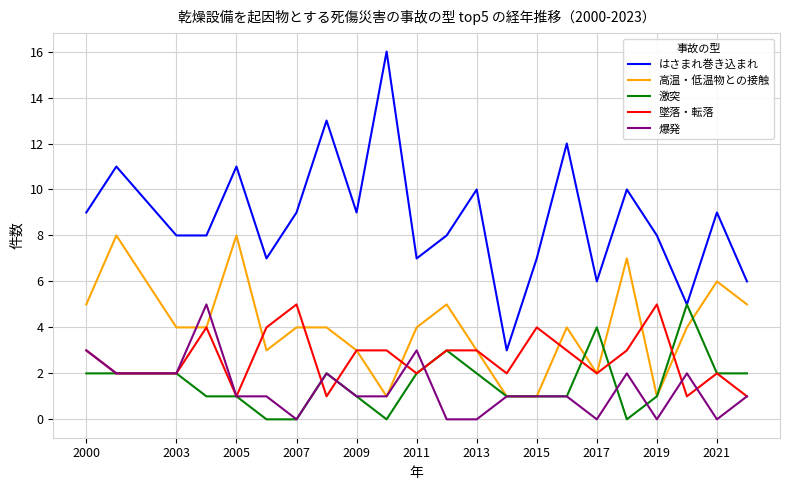

What are all the series names shown in the legend?

はさまれ巻き込まれ, 高温・低温物との接触, 激突, 墜落・転落, 爆発